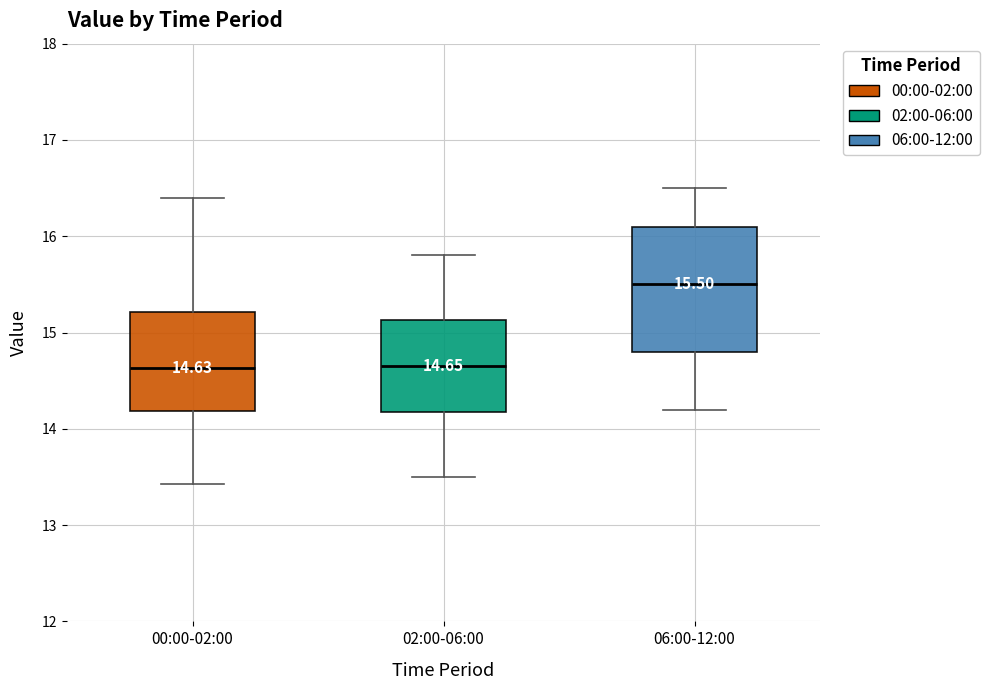

Which box is the tallest, from its lower edge to its upper edge?

06:00-12:00